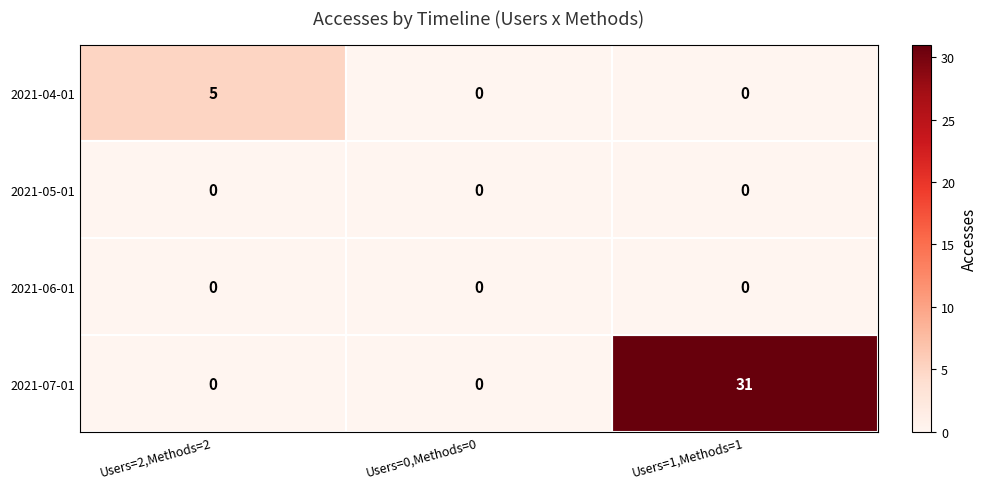

What is the total value across all series at Users=1,Methods=1?

31